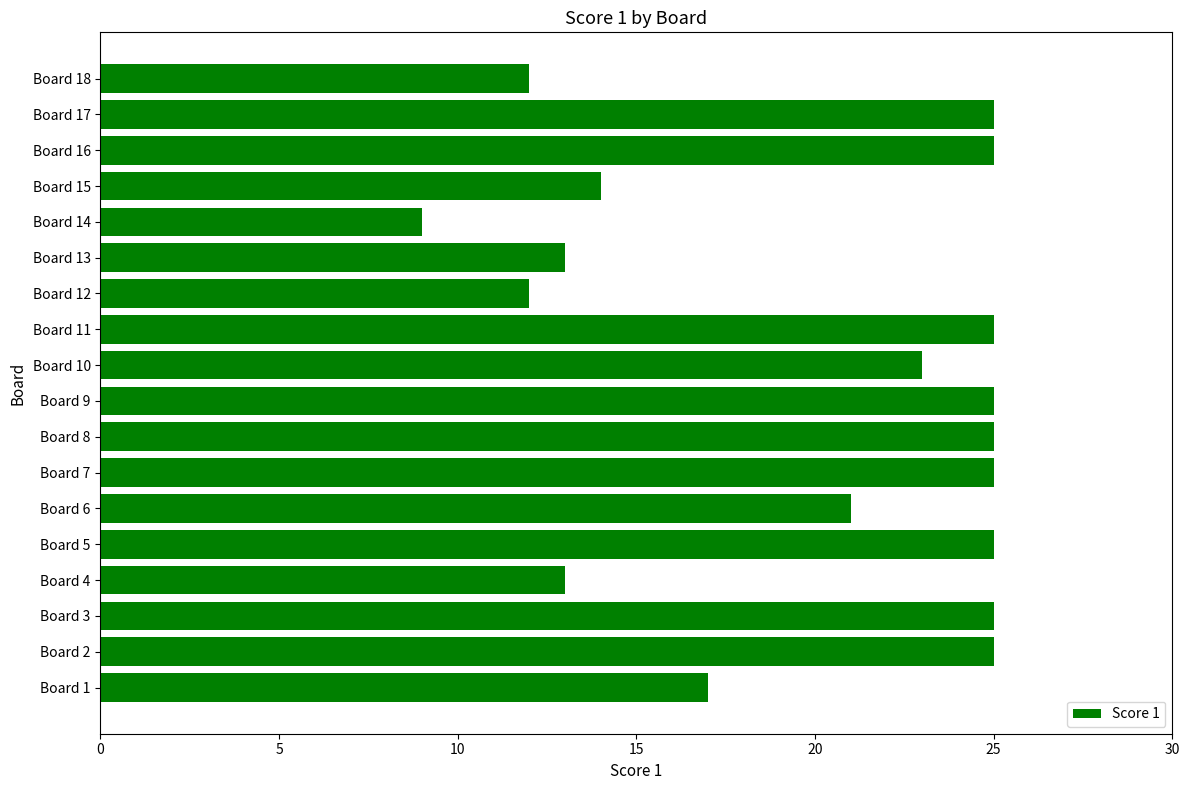

Approximately how many times larger is the value at Board 17 compared to Board 4?

1.9